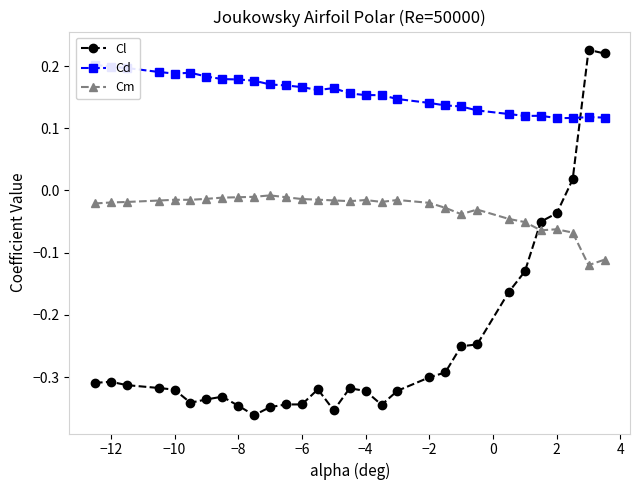

What is the label of the 29th point from the right?

−12